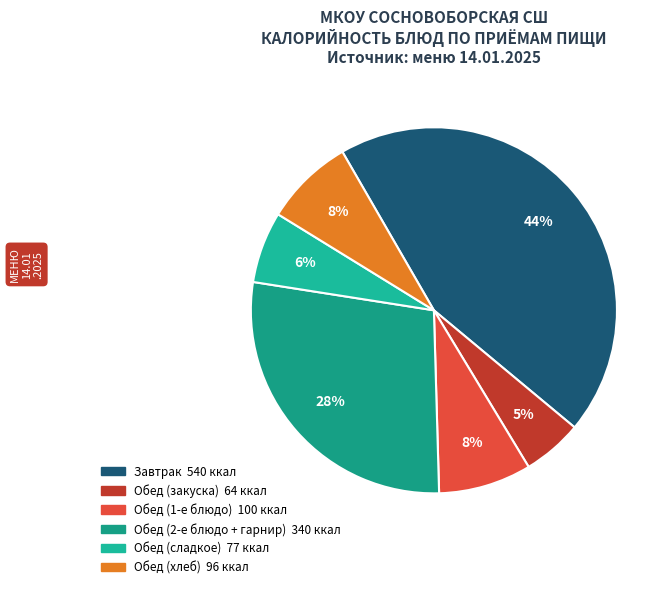

How many segments does this pie chart have?

6